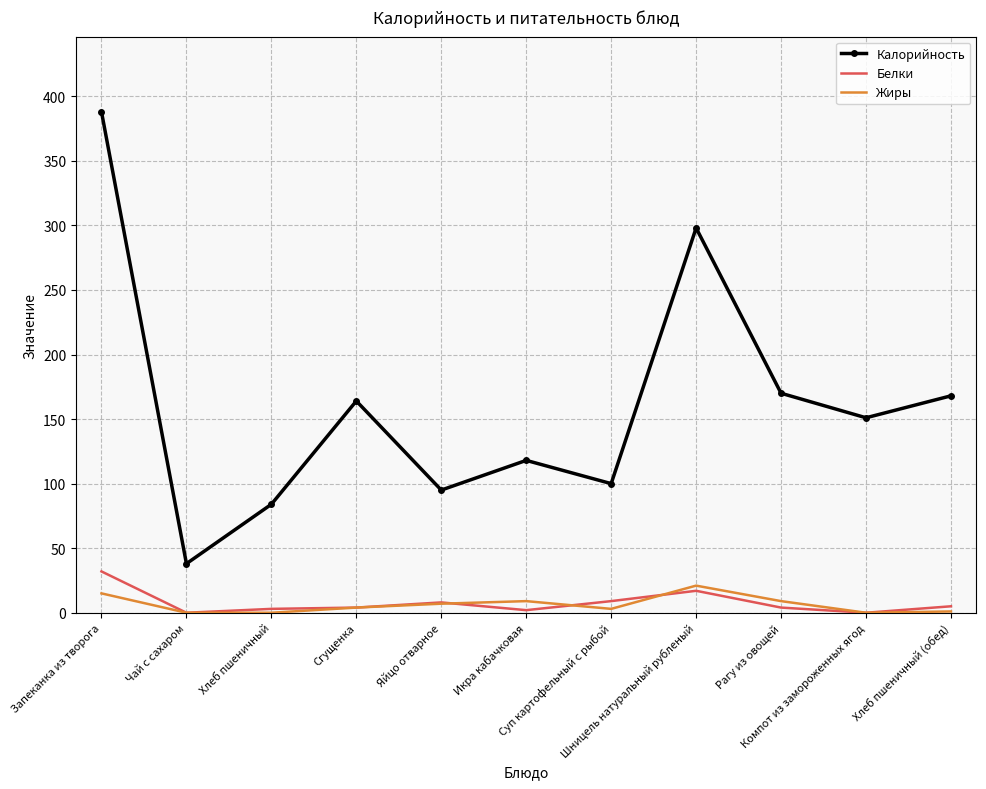

Which series has the largest total across all categories?

Калорийность